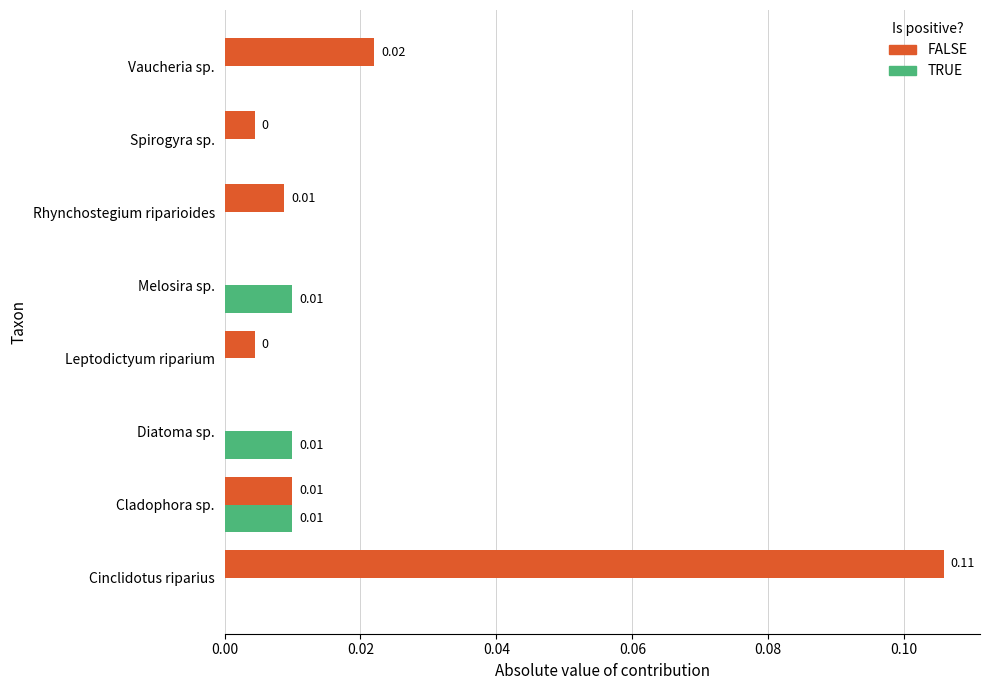

Which series has the largest total across all categories?

FALSE